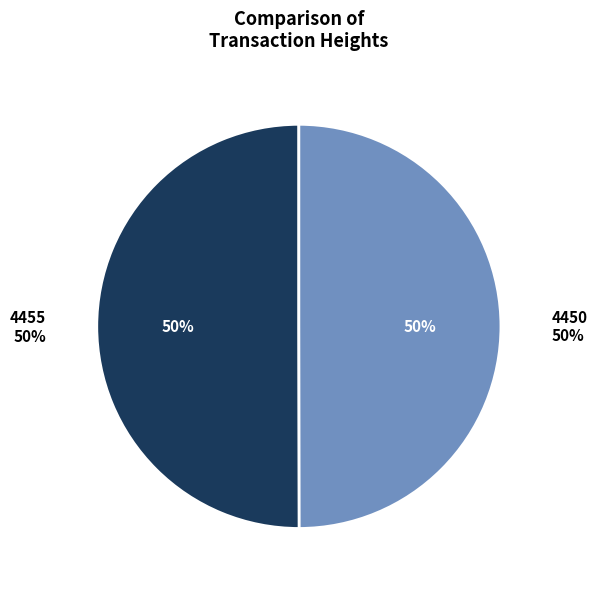

Between 4450 and 4455, which is larger?

4455